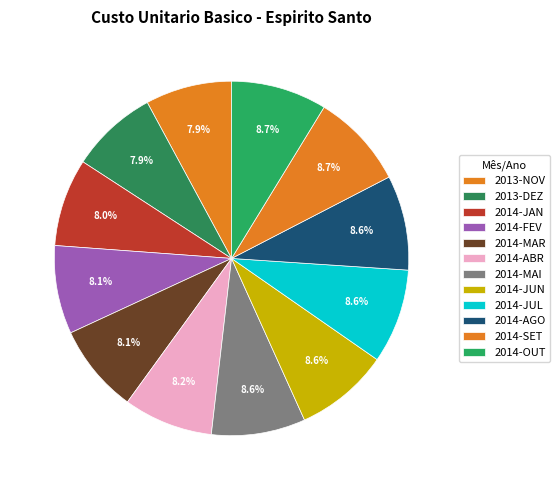

Approximately how many times larger is the value at 2014-SET compared to 2014-JUN?

1.0